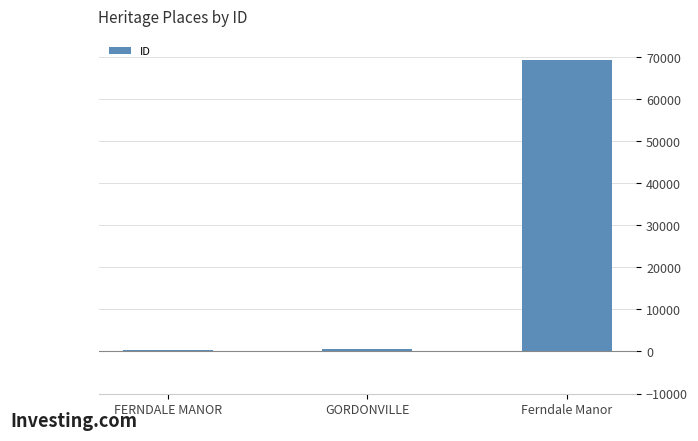

What is the maximum value shown in the chart?

69264